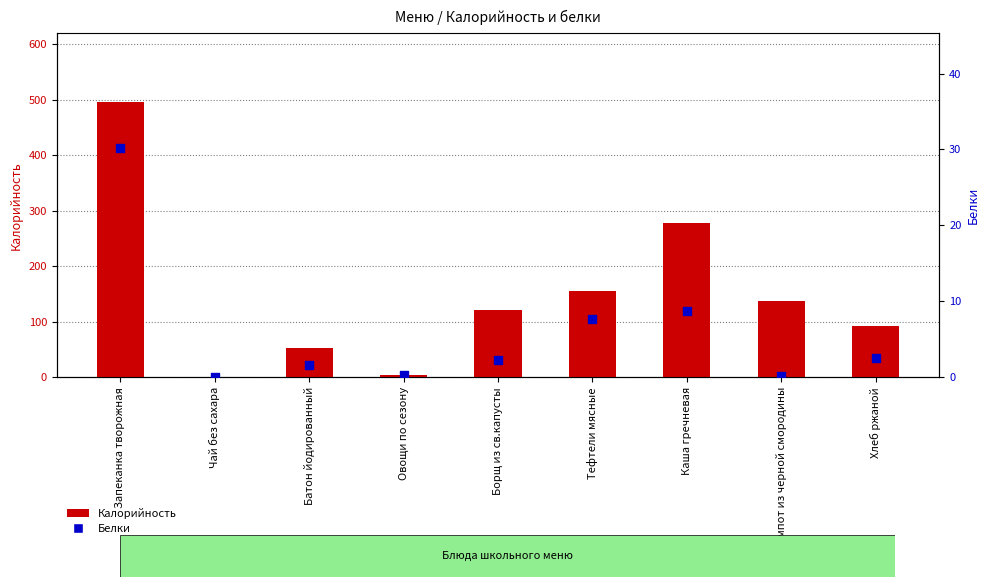

Which series has the largest Y range (max minus min)?

Калорийность